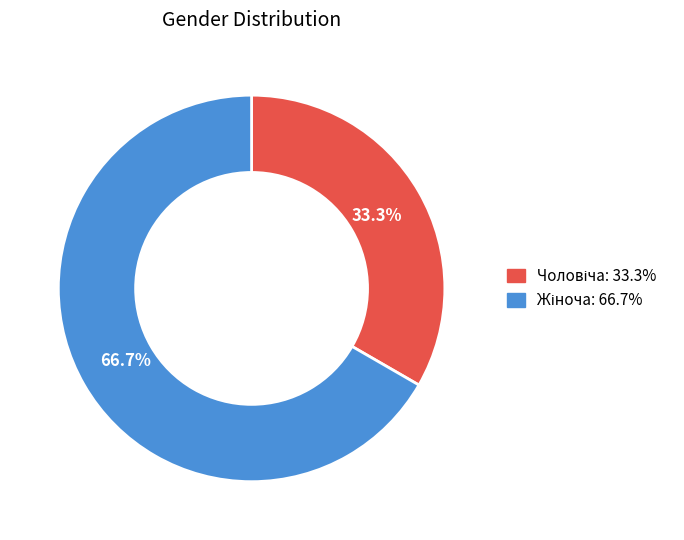

Does any single category account for the majority?

Yes